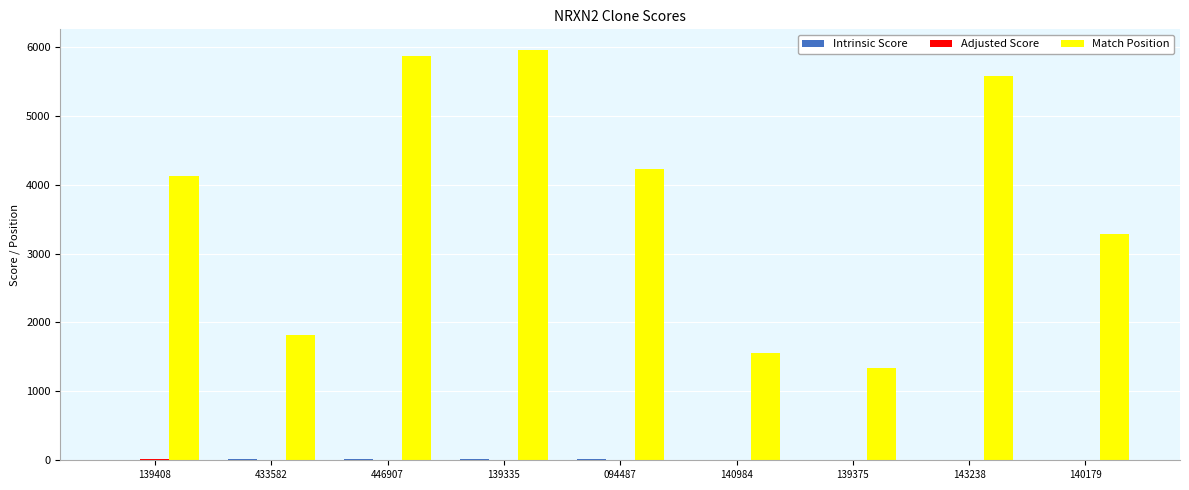

Which series has the largest total across all categories?

Match Position